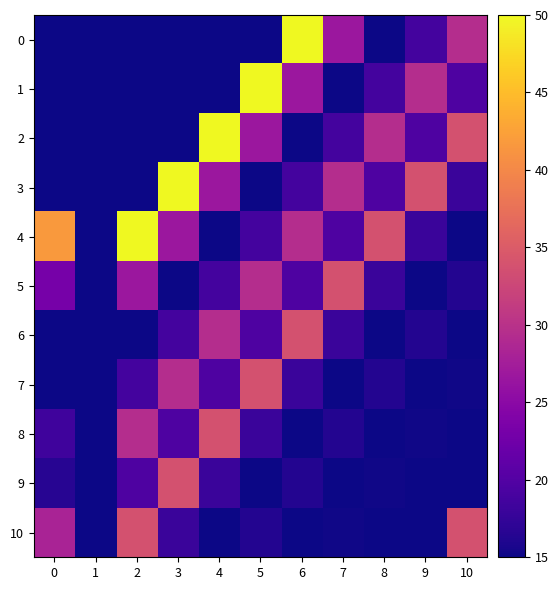

Which series changed the most between 7 and 9?

5